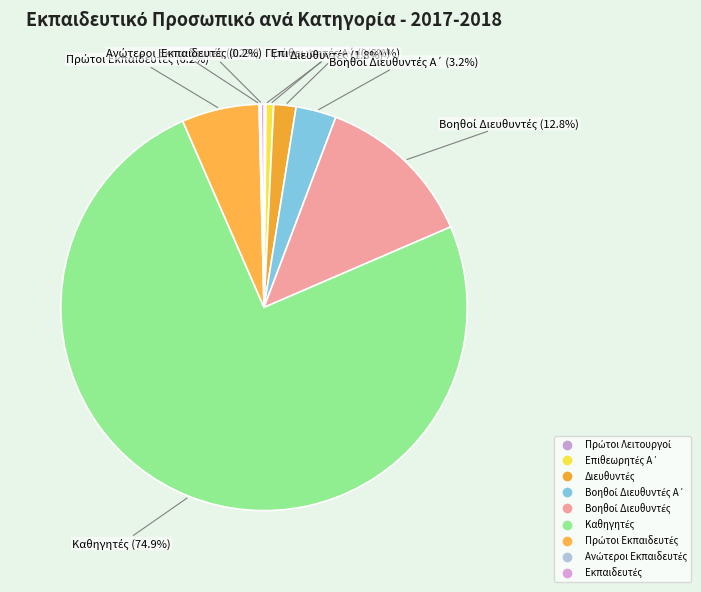

Which category has the smallest portion of the pie?

Πρώτοι Λειτουργοί